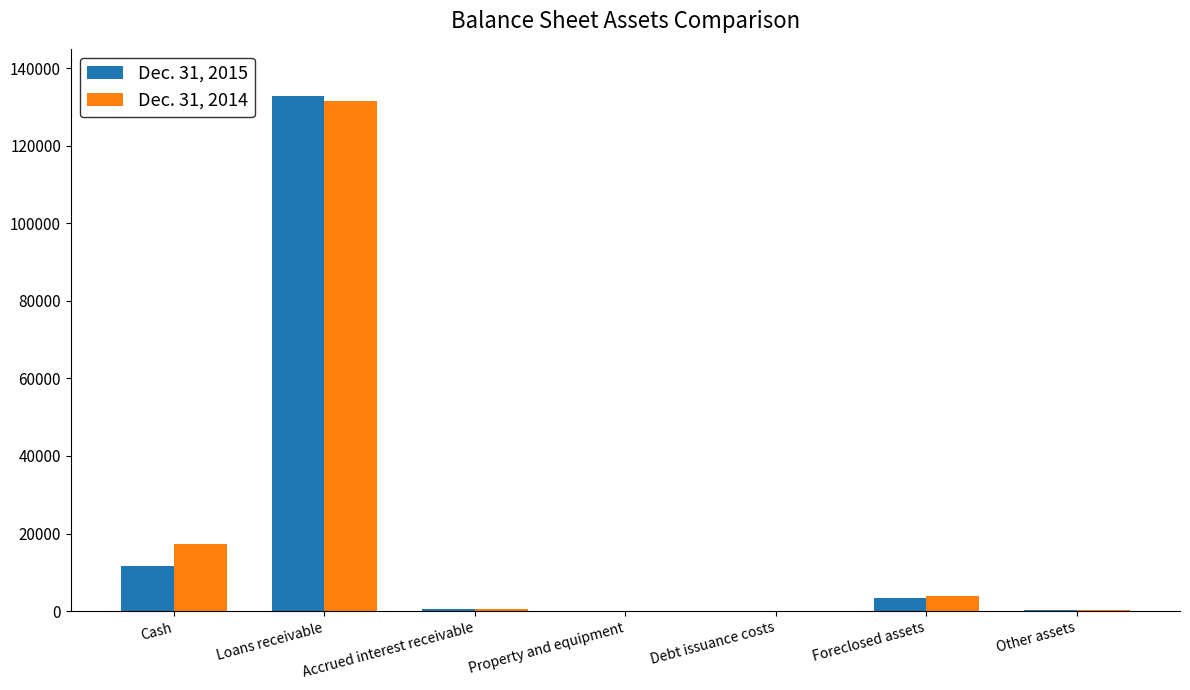

What is the highest value of the Dec. 31, 2015 series?

132932